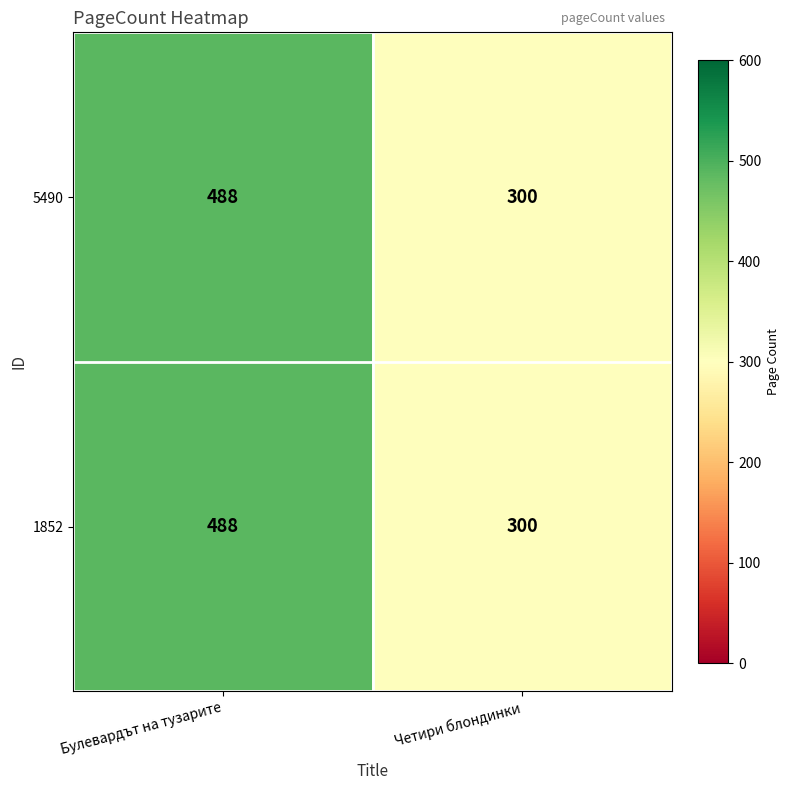

What is the minimum value shown in the chart?

300